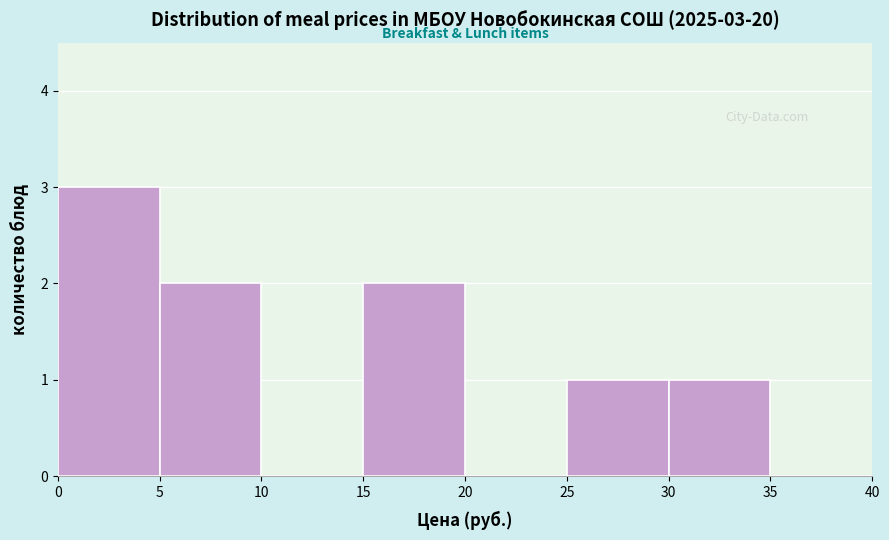

Over which range of the x-axis is the bar tallest?

0 to 5